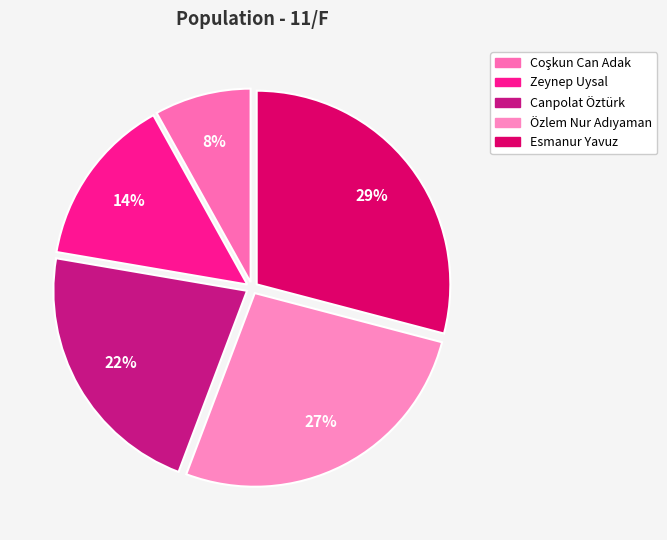

Which category has the biggest portion of the pie?

Esmanur Yavuz